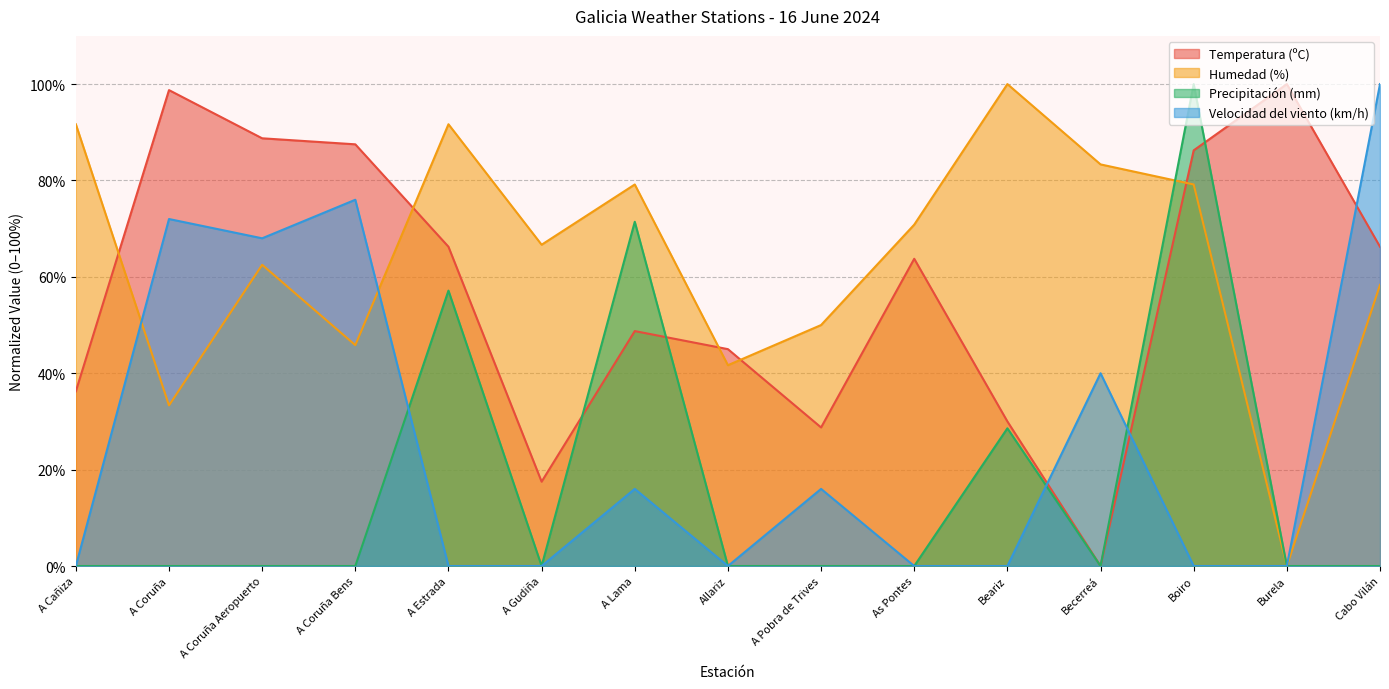

At which category is the sum across all series the highest?

Boiro